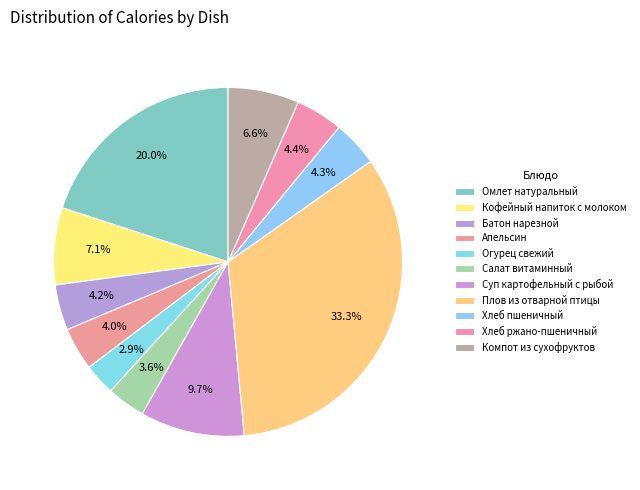

Rank the categories by value from highest to lowest.

Плов из отварной птицы, Омлет натуральный, Суп картофельный с рыбой, Кофейный напиток с молоком, Компот из сухофруктов, Хлеб ржано-пшеничный, Хлеб пшеничный, Батон нарезной, Апельсин, Салат витаминный, Огурец свежий